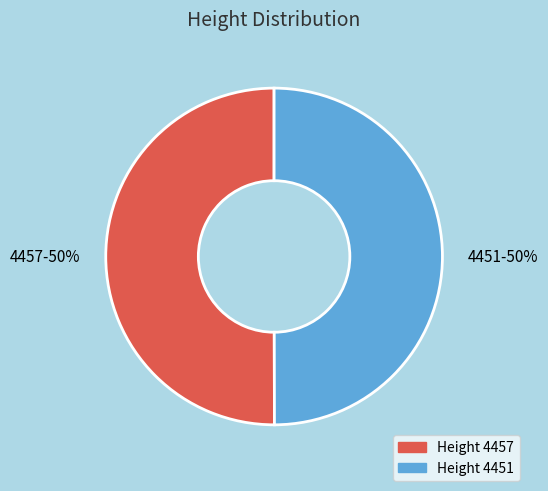

How many slices are in this pie chart?

2